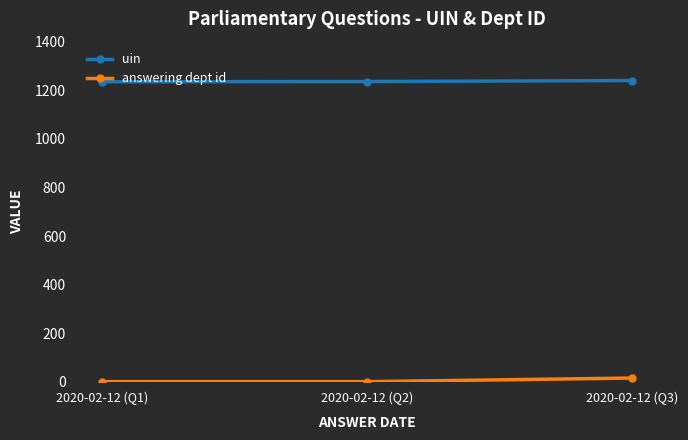

What is the sum of all uin values?

3711